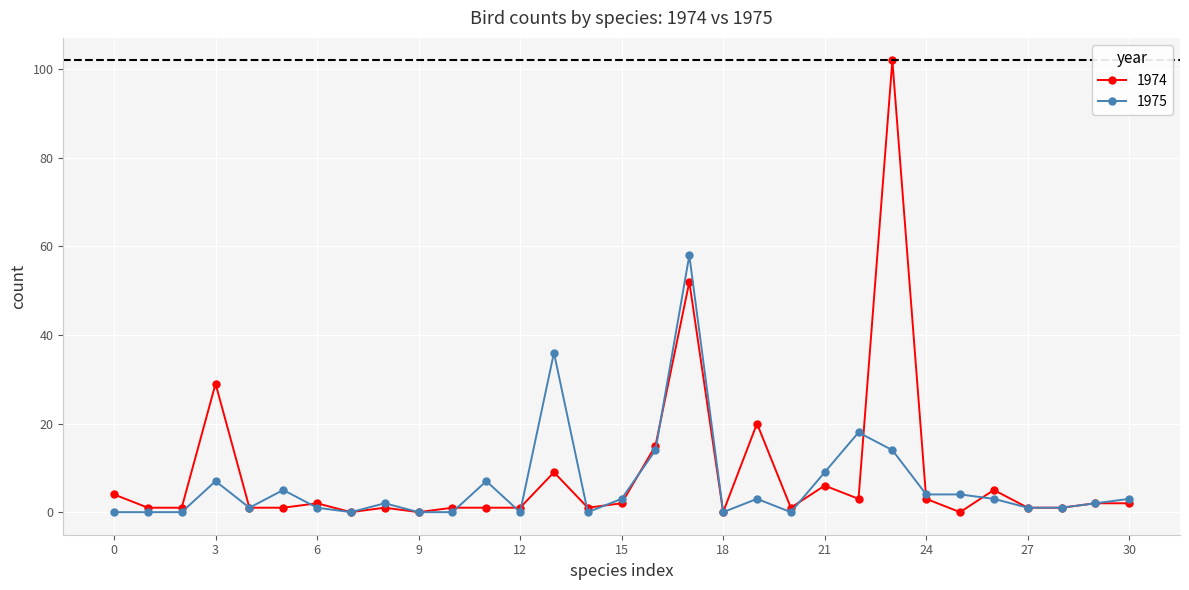

Rank the series by their maximum value, from highest to lowest.

1974, 1975